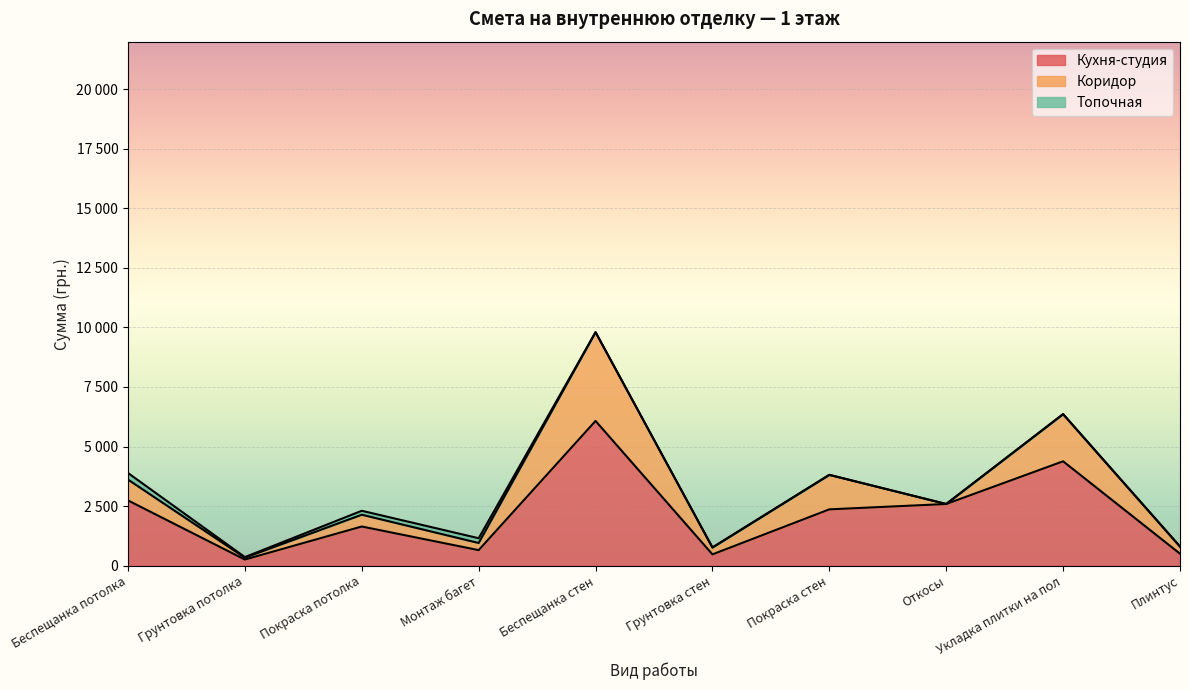

How many data points in Топочная are above 0?

4